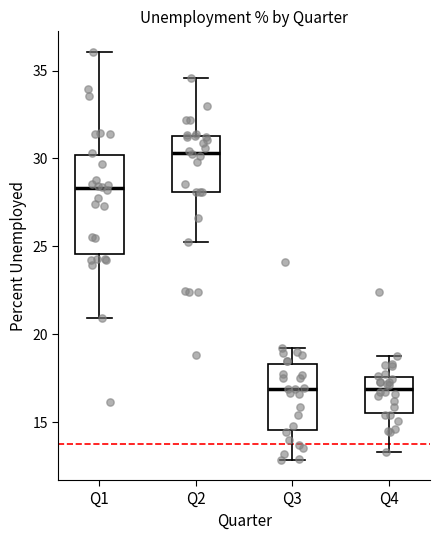

Which box has the highest median line?

Q2